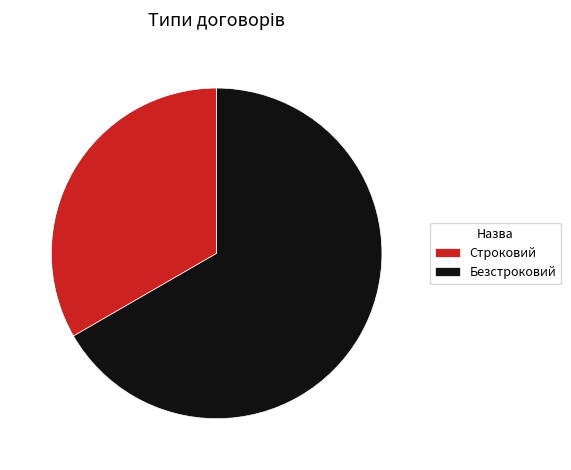

Is there a majority slice in this chart?

Yes